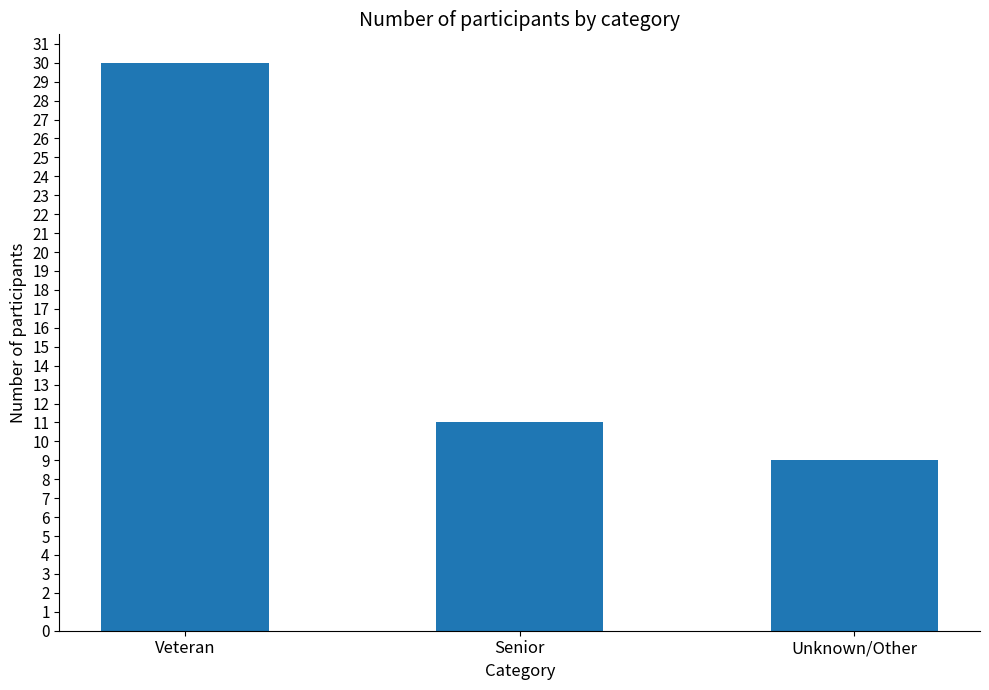

Which has a higher value, Veteran or Senior?

Veteran